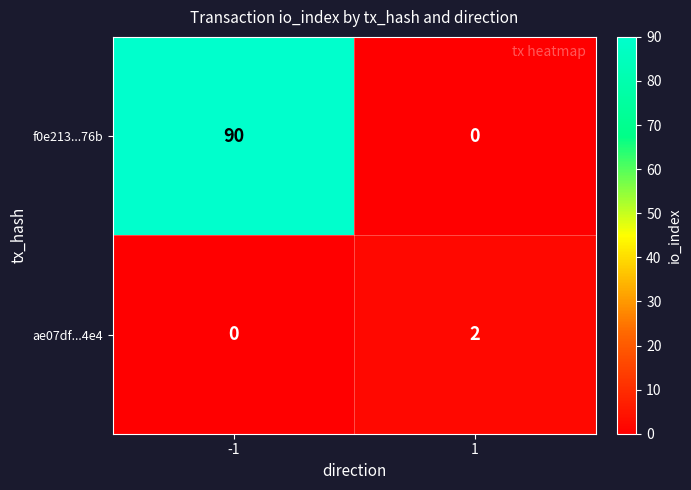

Reading left to right, extract all data points from this chart.

f0e213...76b: -1=90	1=0
ae07df...4e4: -1=0	1=2